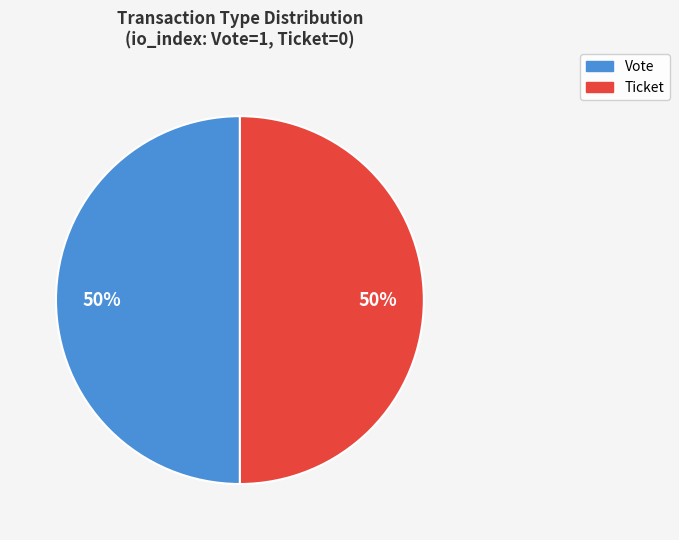

To the nearest percent, what is the average slice percentage?

50%